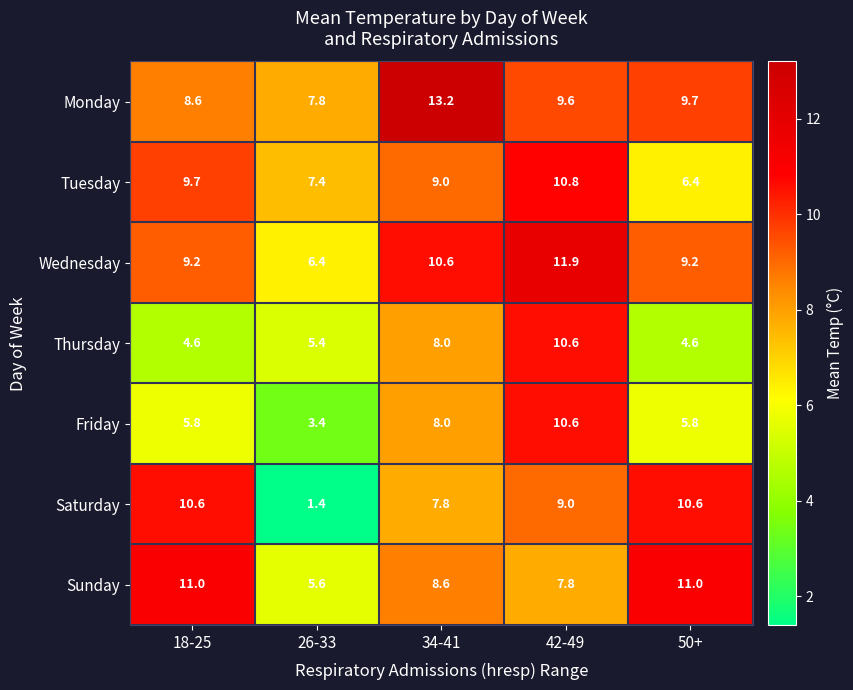

Between 18-25 and 34-41, which series saw the biggest shift?

Monday